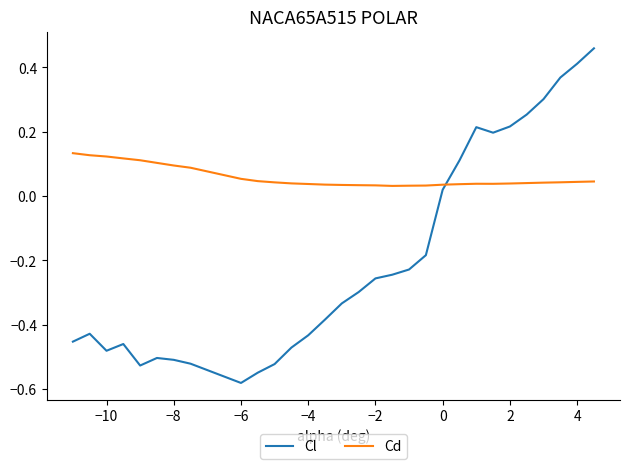

Rank the series by their maximum value, from lowest to highest.

Cd, Cl